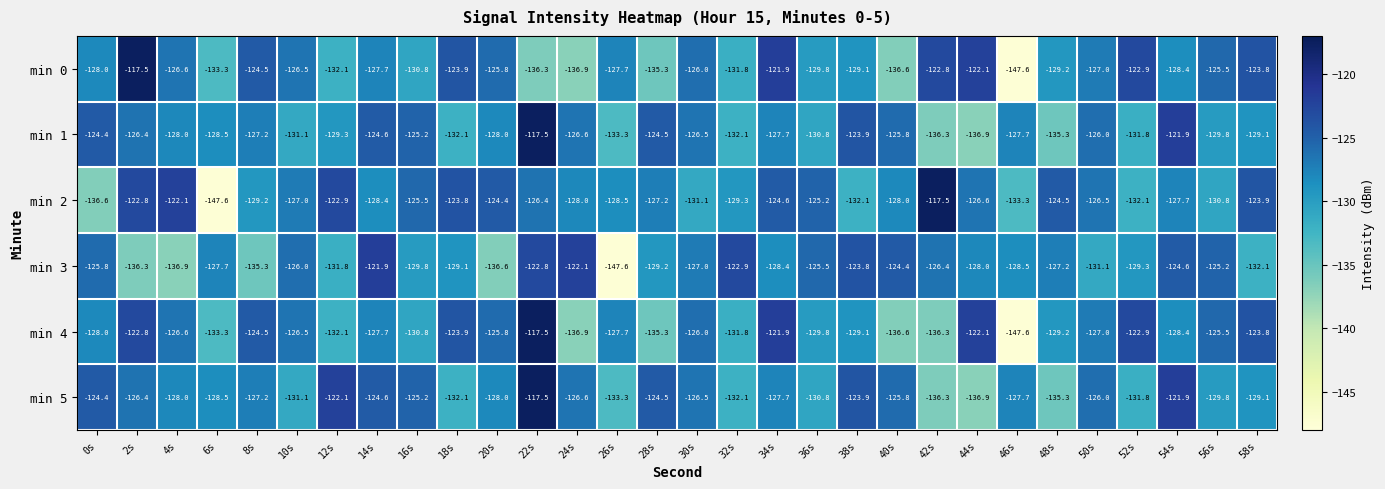

At which category is the sum across all series the highest?

22s